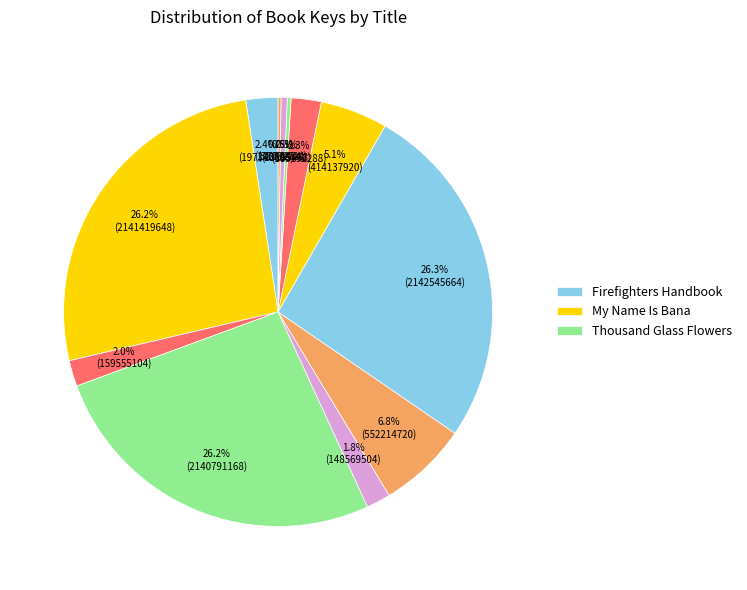

Count the number of slices in the pie.

12